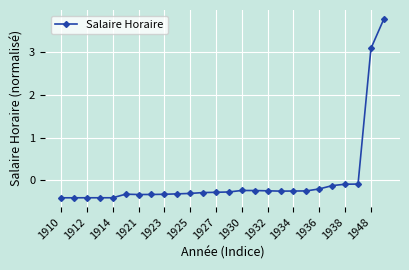

What is the difference between the maximum and second lowest values?

4.2